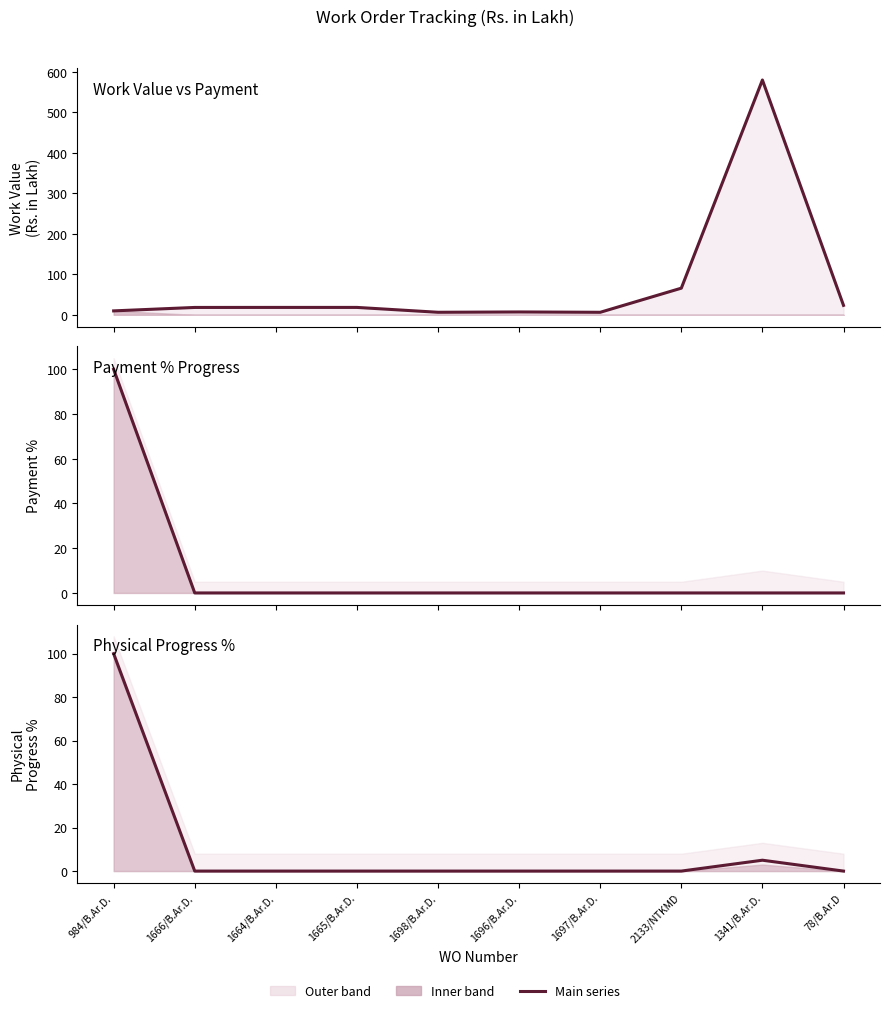

How many lines are shown in the chart?

3